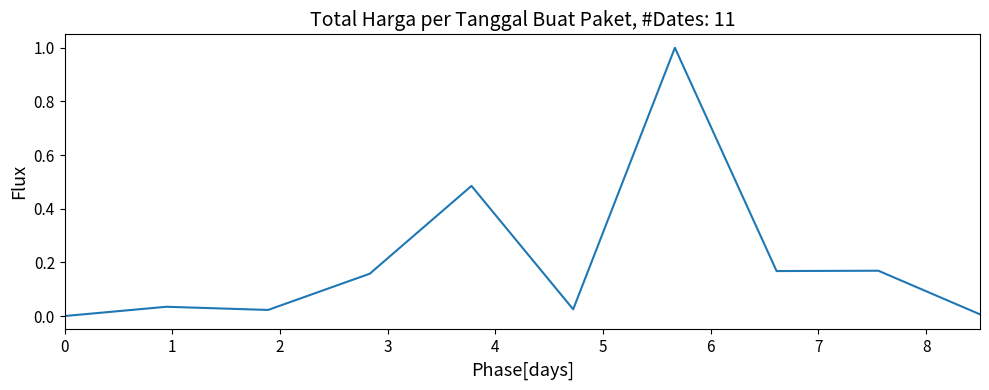

What is the difference between the maximum and minimum values?

1.0